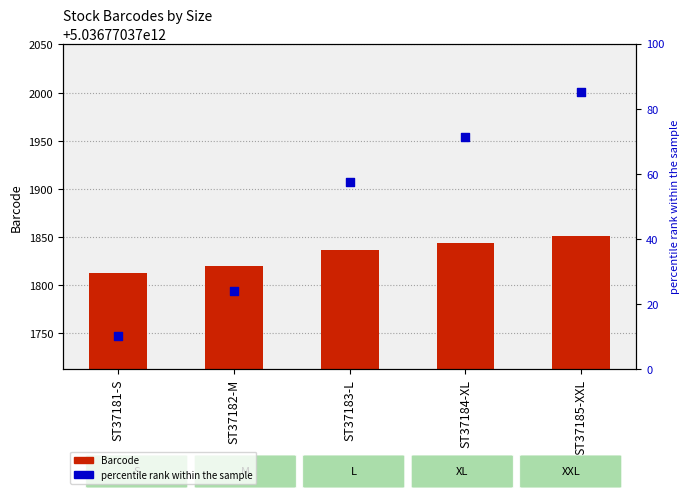

At how many categories does at least one series exceed 4516551462940?

5